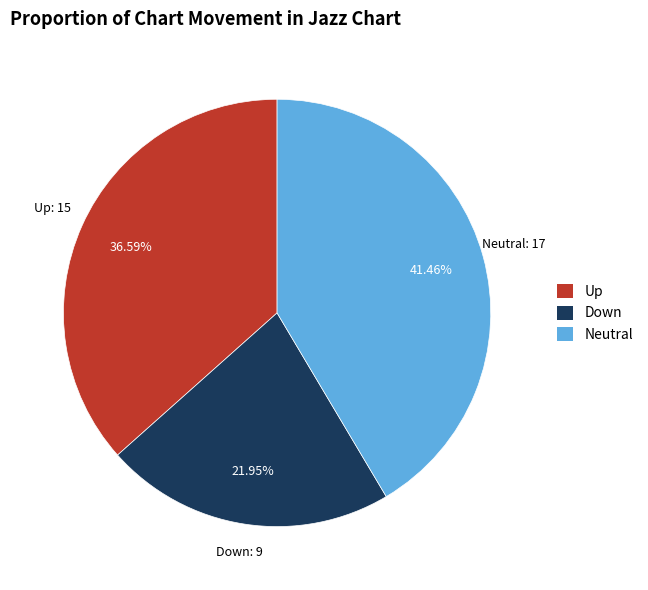

Combined, do Down and Up account for over 50%?

Yes